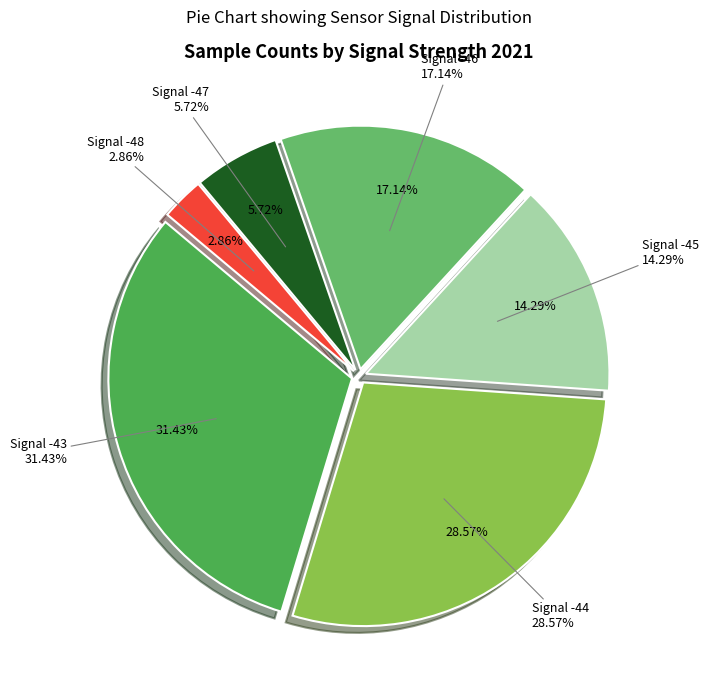

Is there any slice that represents more than half of the pie?

No